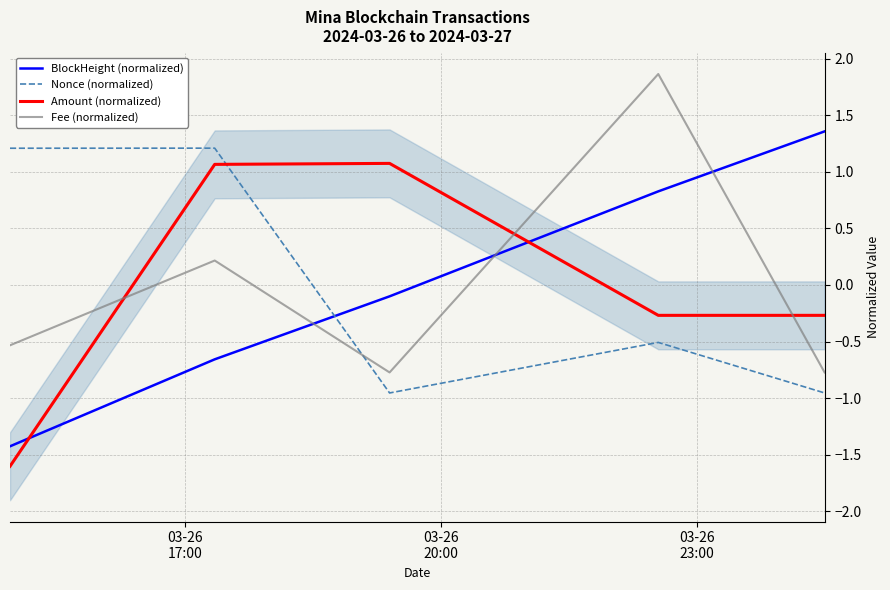

What is the highest value of the Nonce (normalized) series?

1.2